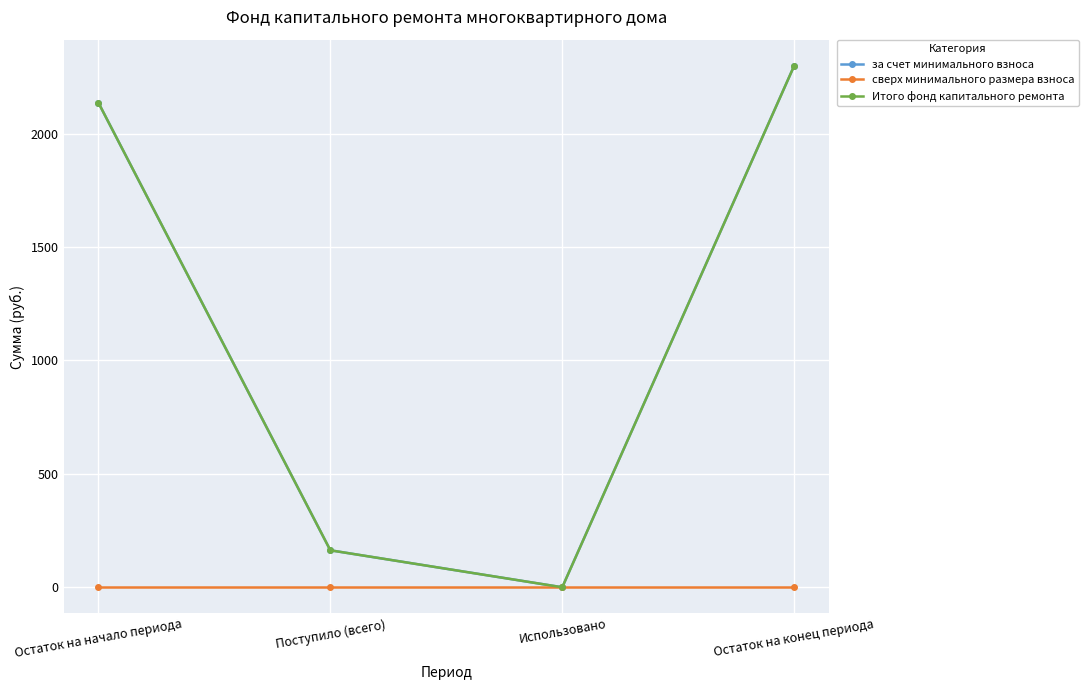

At Остаток на начало периода, list the series in order from smallest to largest.

сверх минимального размера взноса, за счет минимального взноса, Итого фонд капитального ремонта